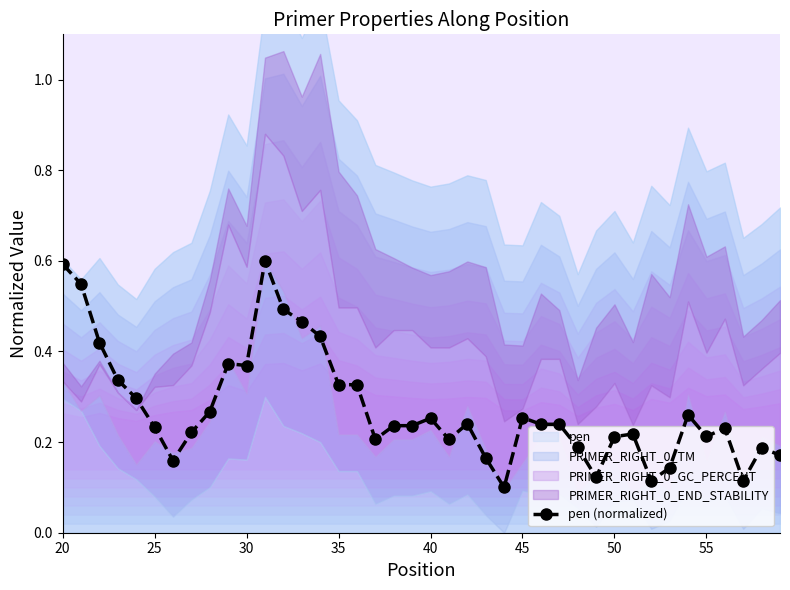

How many interior local valleys (lower than both neighbors) does the data have?

9